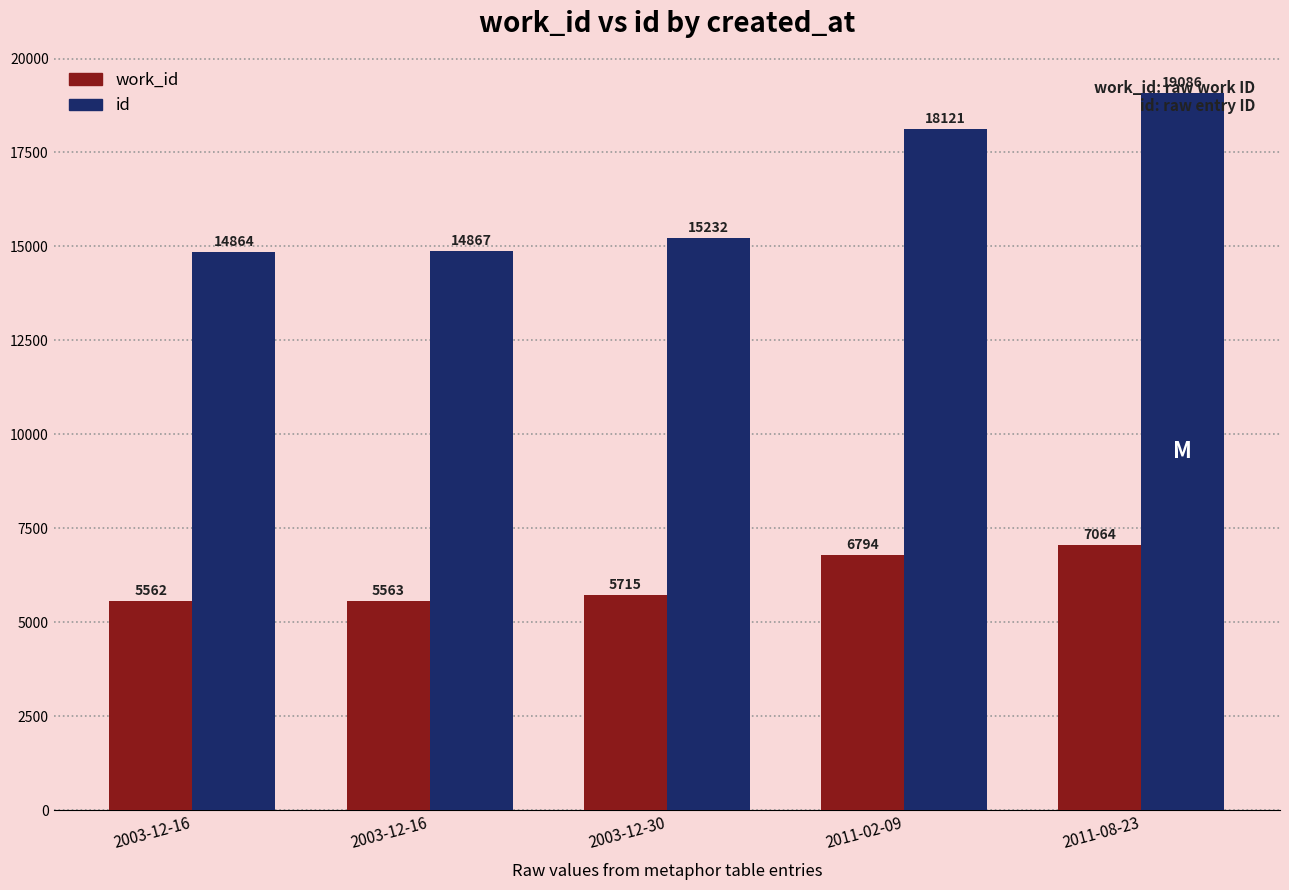

What is the average value of the id series?

16434